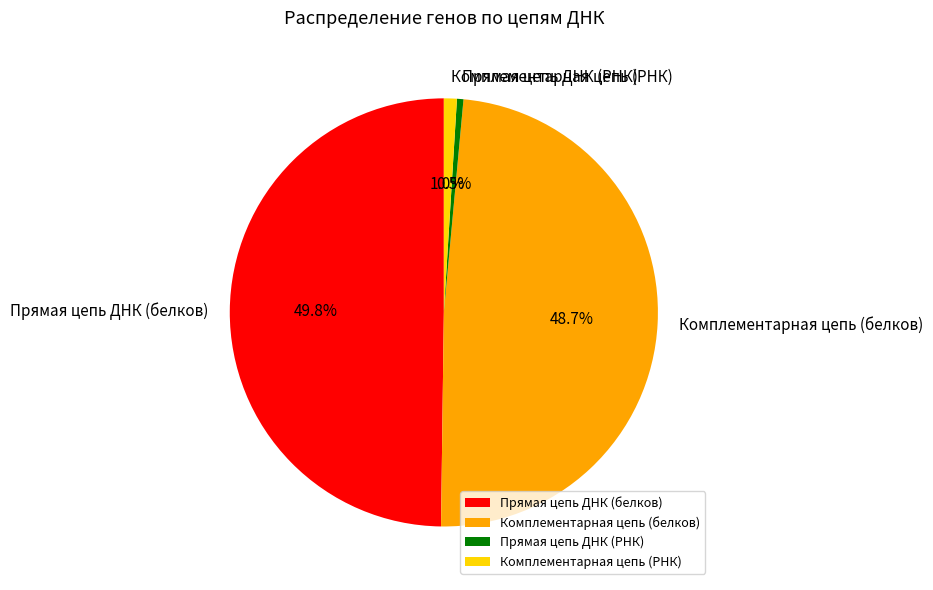

To the nearest percent, what is the average slice percentage?

25%